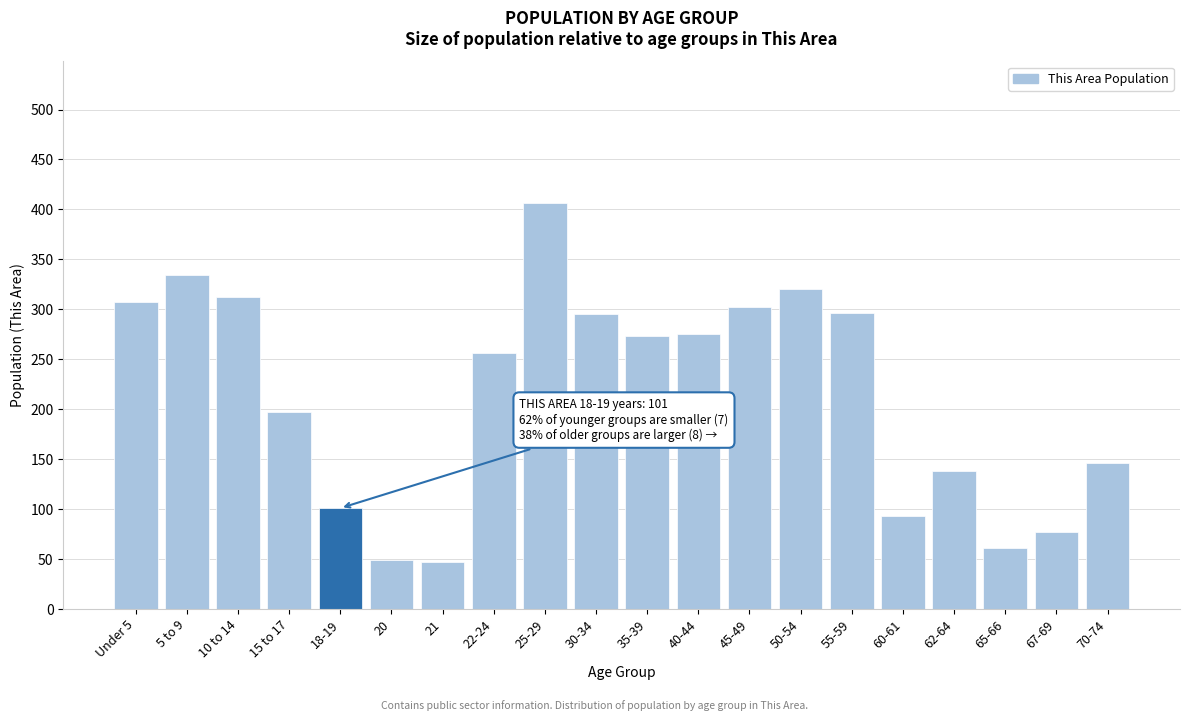

What is the greatest value displayed?

406